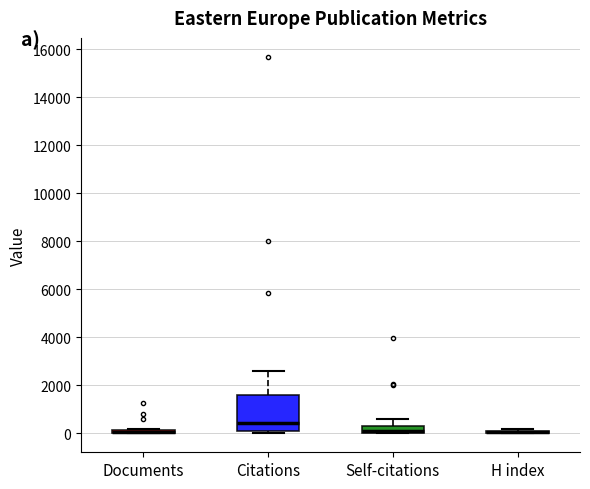

Which box is the tallest, from its lower edge to its upper edge?

Citations